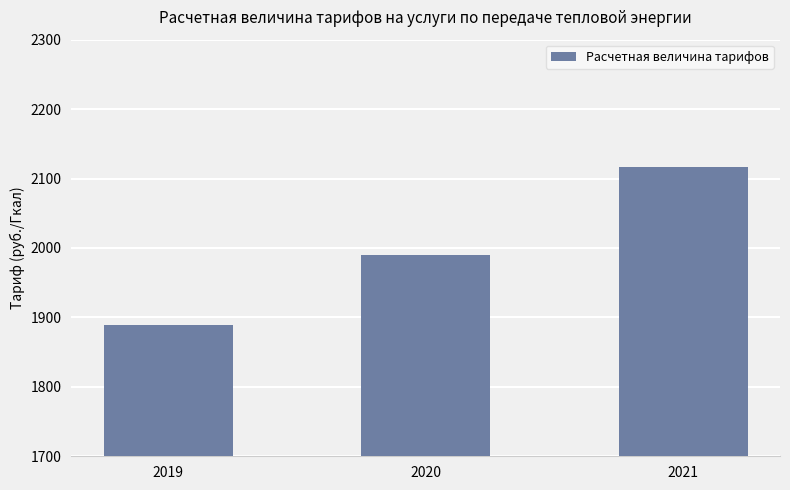

True or false: the data shows 3399.3 at 2020.

False